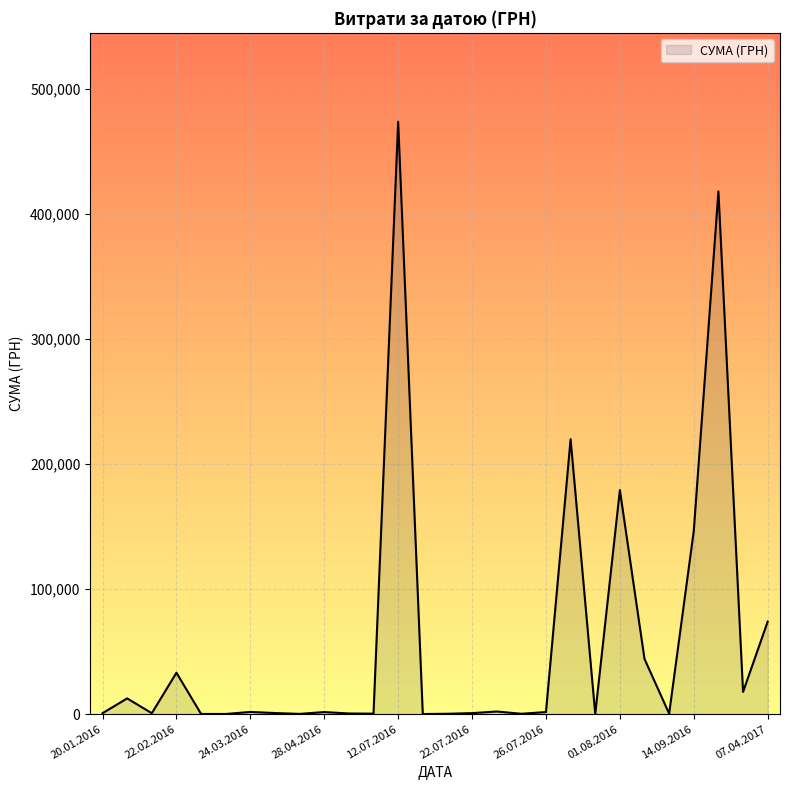

What is the difference between the maximum and minimum values?

473727.9